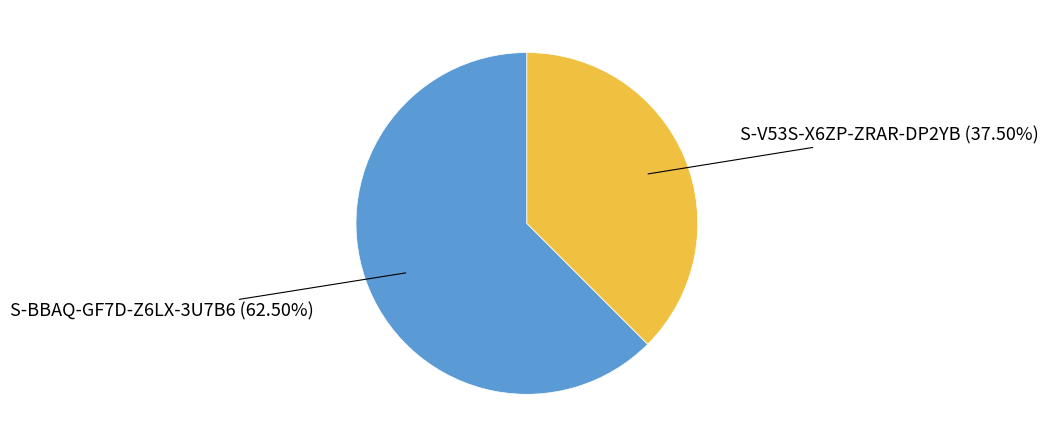

Is there a majority slice in this chart?

Yes